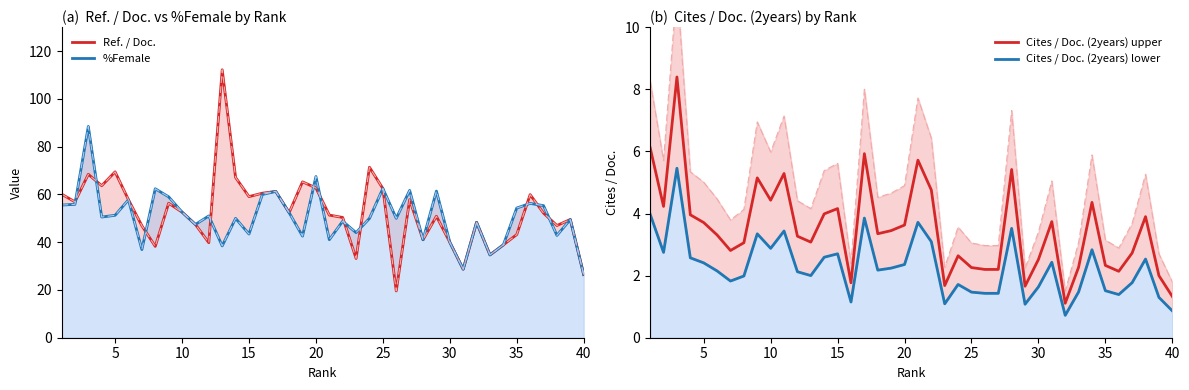

Which series ends up on top after the final intersection of %Female and Ref. / Doc.?

Ref. / Doc.